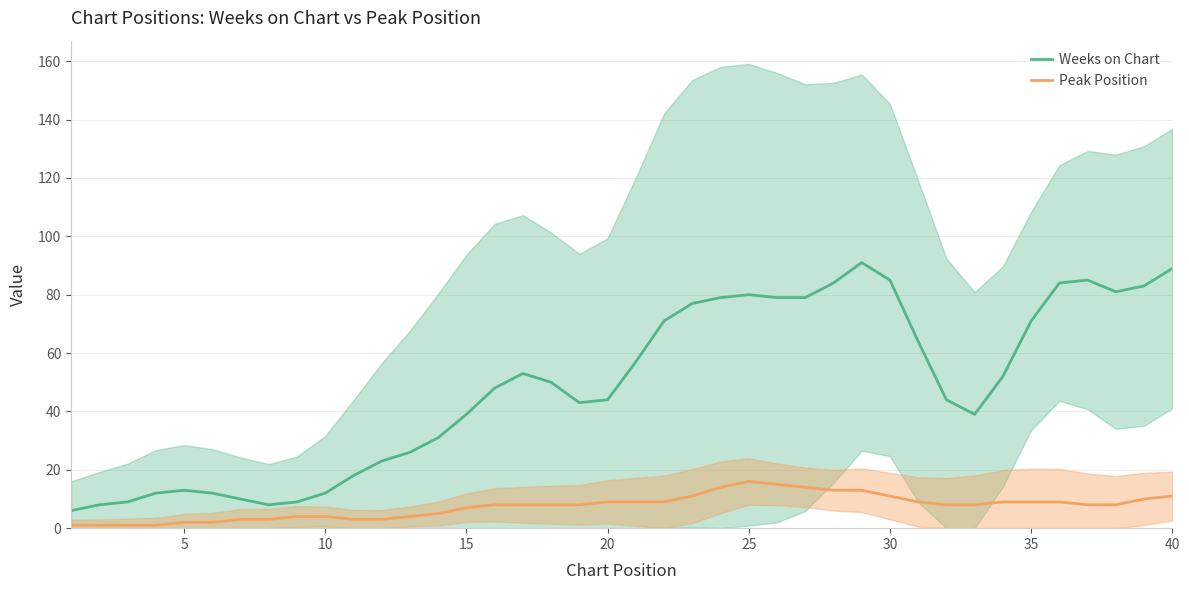

What is the average value of the Weeks on Chart series?

49